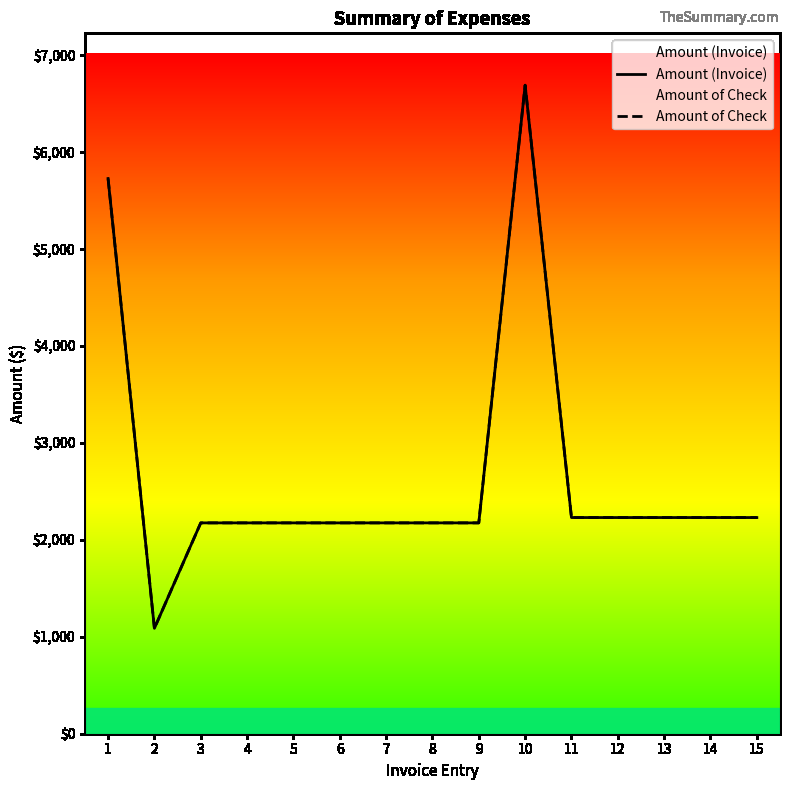

What is the difference between the maximum and second lowest values in the Amount (Invoice) series?

4515.0